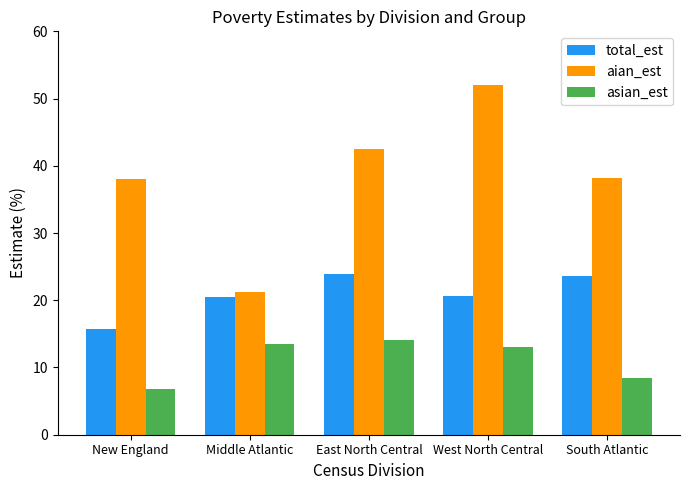

What value does the aian_est series have at New England?

38.0